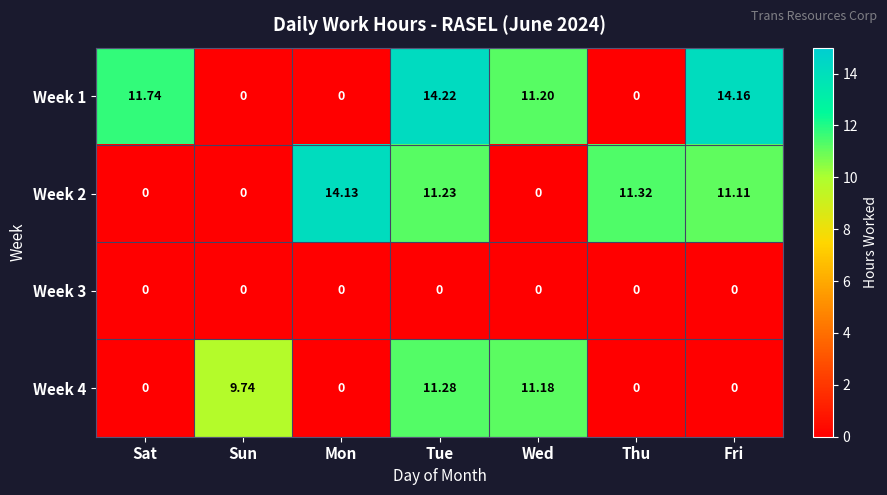

At which category is the sum across all series the highest?

Tue